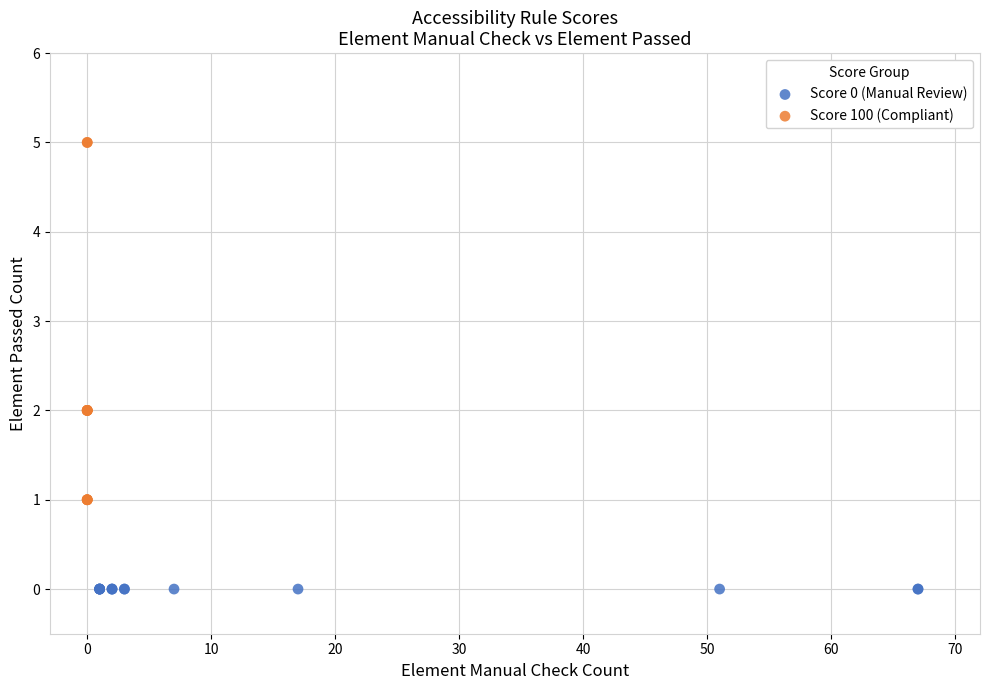

Which series contains the lowest Y value?

Score 0 (Manual Review)